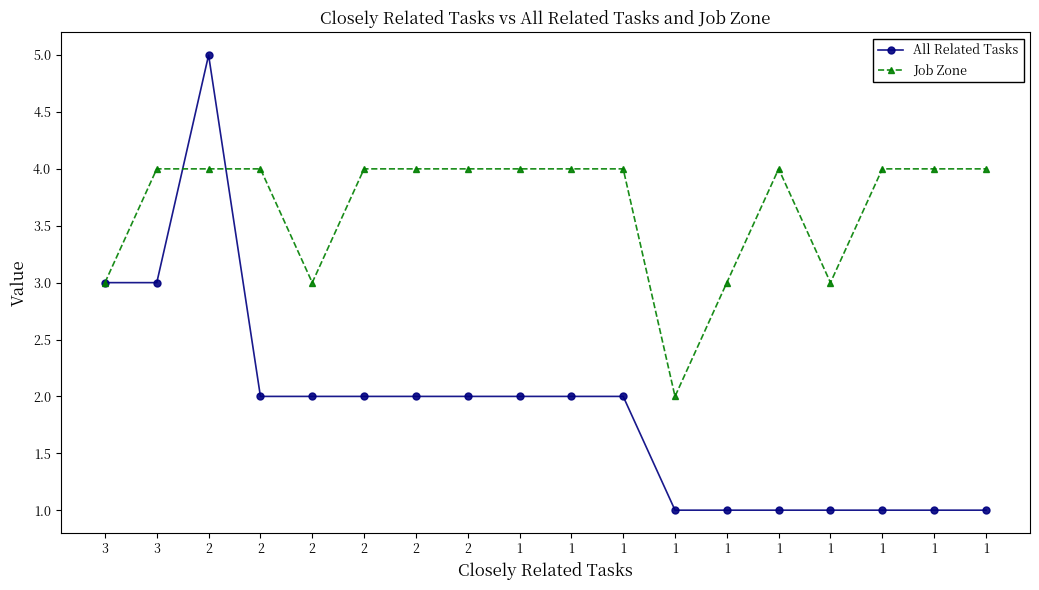

How many lines are shown in the chart?

2